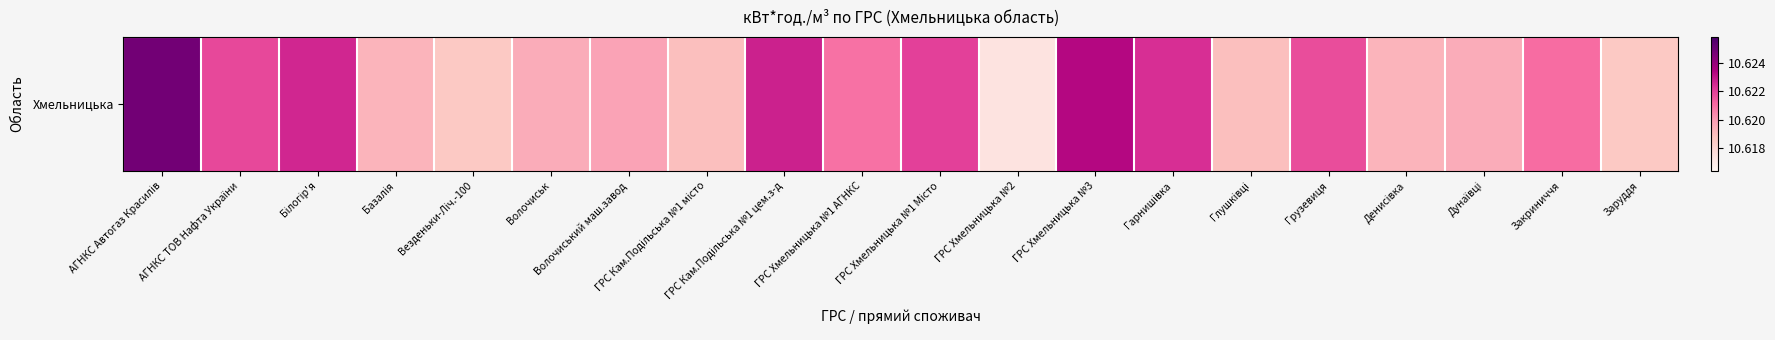

What is the average value?

10.6